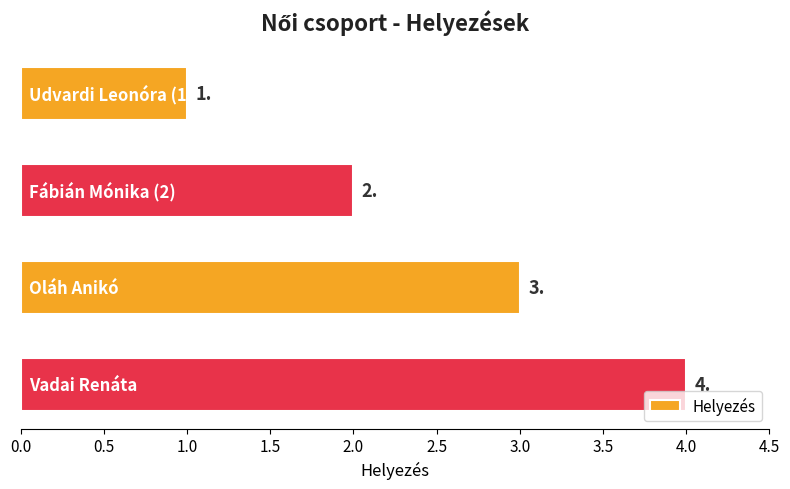

What is the maximum value shown in the chart?

4